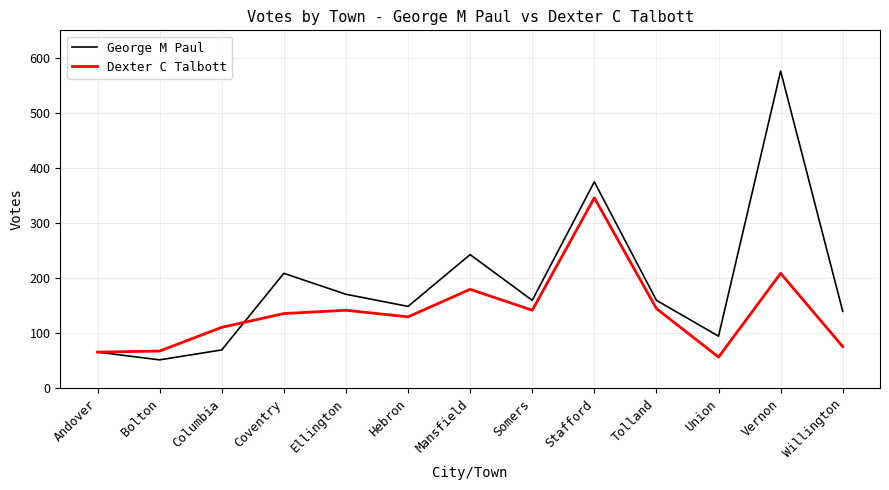

List the series in order of their overall mean, highest first.

George M Paul, Dexter C Talbott